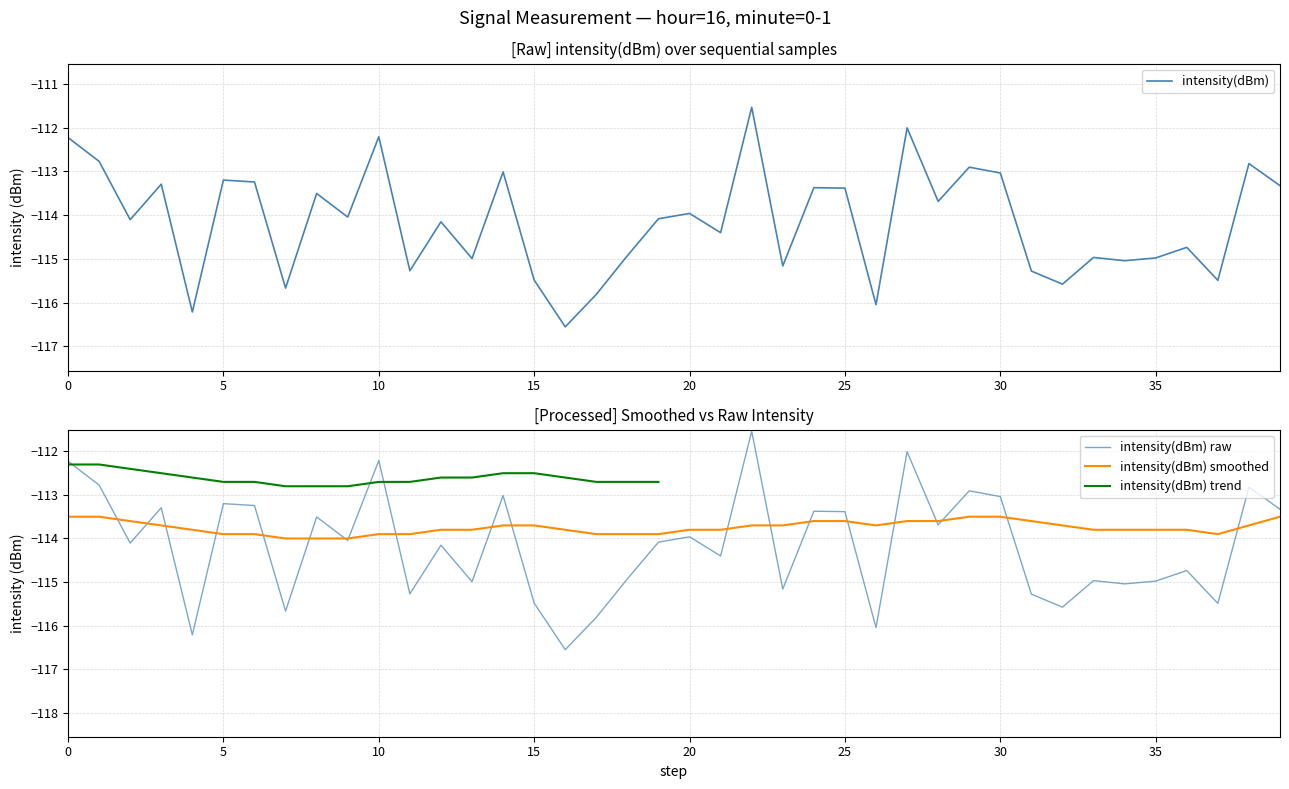

At which category does smoothed_intensity reach its first local valley?

26